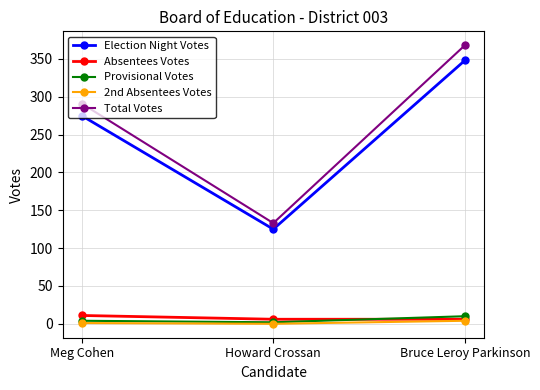

At which category does the chart reach its peak across all series?

Bruce Leroy Parkinson